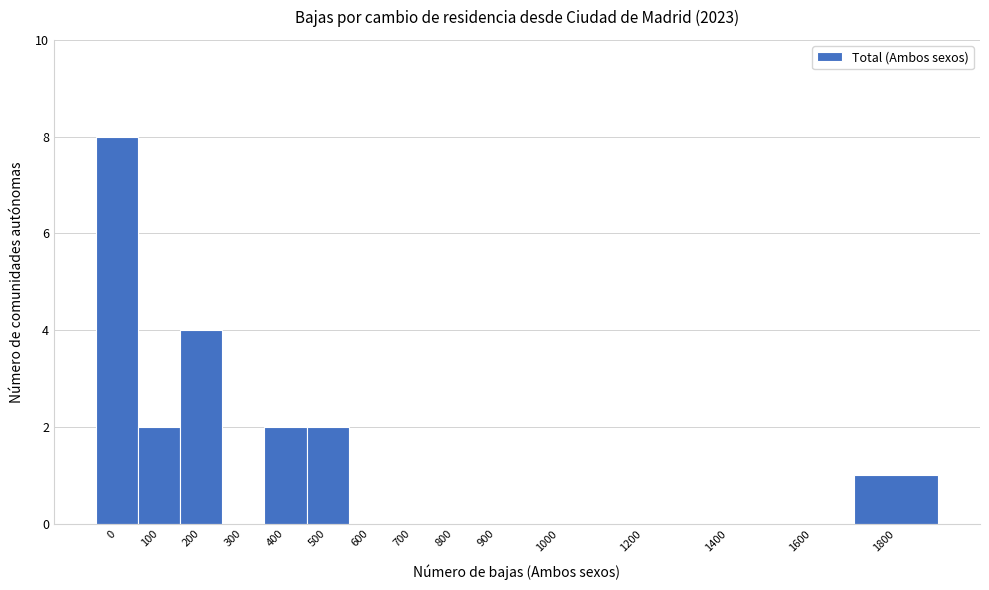

Reading right to left, what are all the values shown in this chart?

1800=1	1600=0	1400=0	1200=0	1000=0	900=0	800=0	700=0	600=0	500=2	400=2	300=0	200=4	100=2	0=8